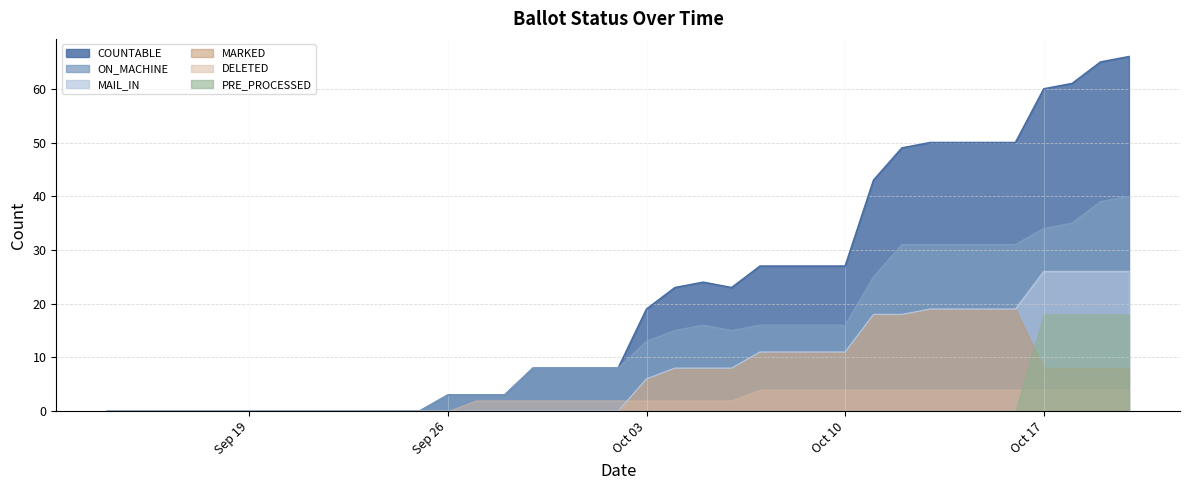

What is the sum of the ON_MACHINE values at 18-Sep and 05-Oct?

16